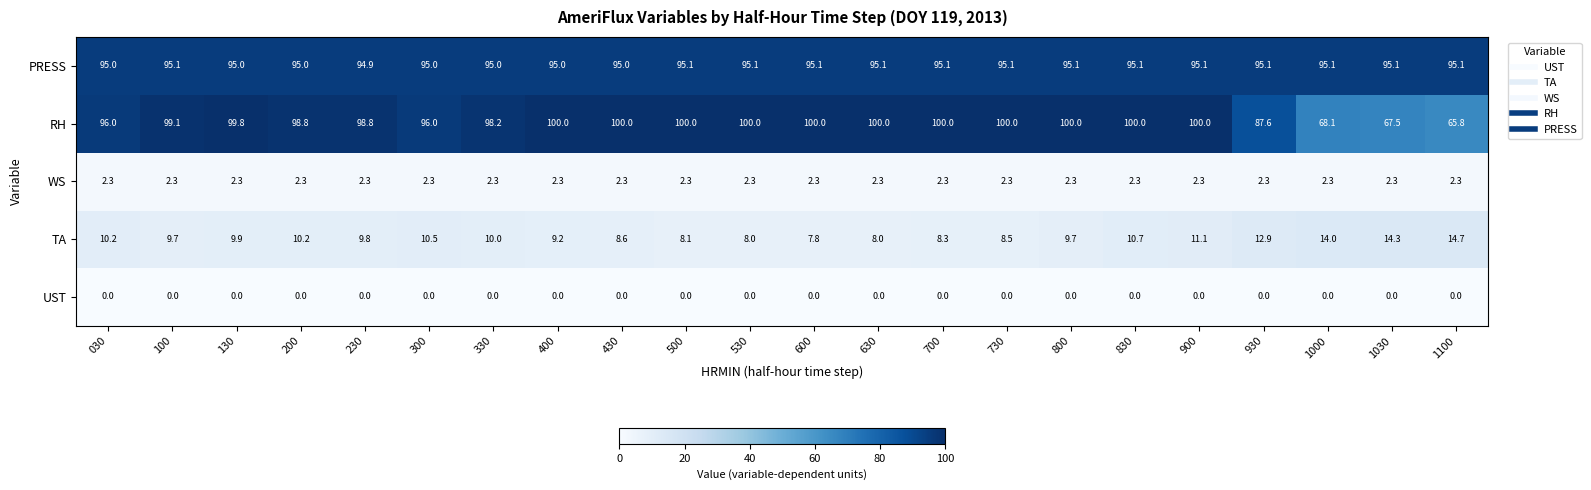

True or false: TA has a value of 5.5 at 100.

False